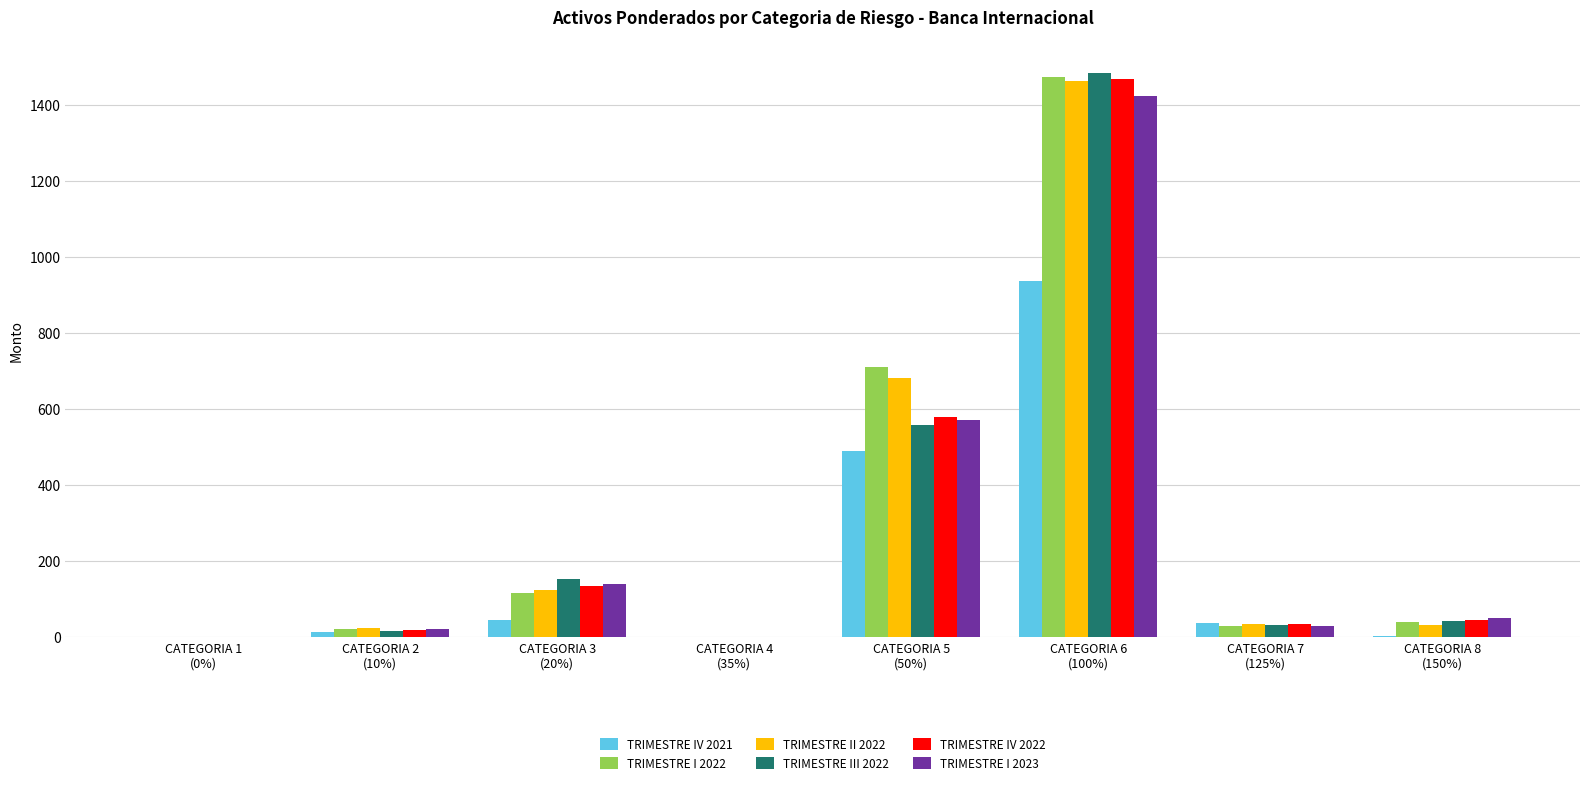

What is the sum of all TRIMESTRE IV 2021 values?

1528.0